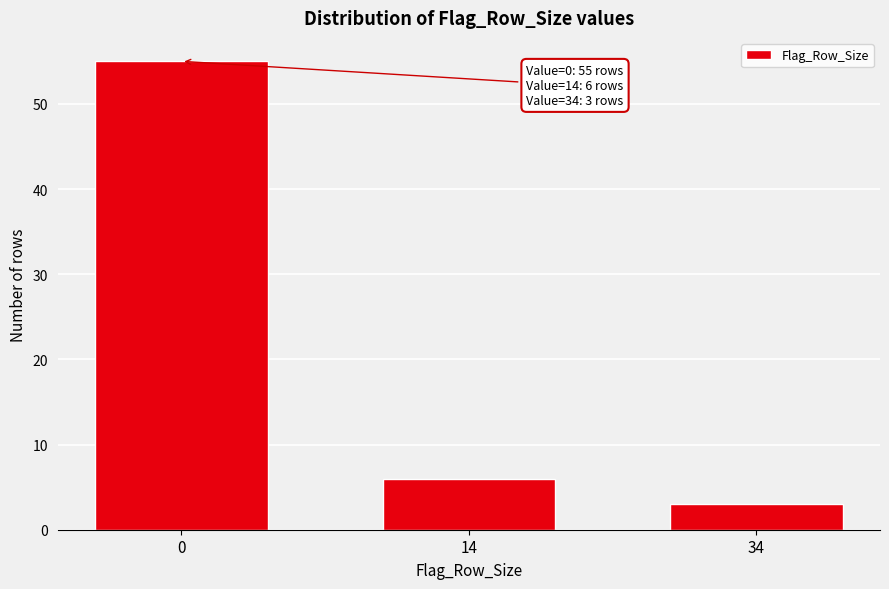

Reading left to right, list all the values displayed in this chart.

0=55	14=6	34=3